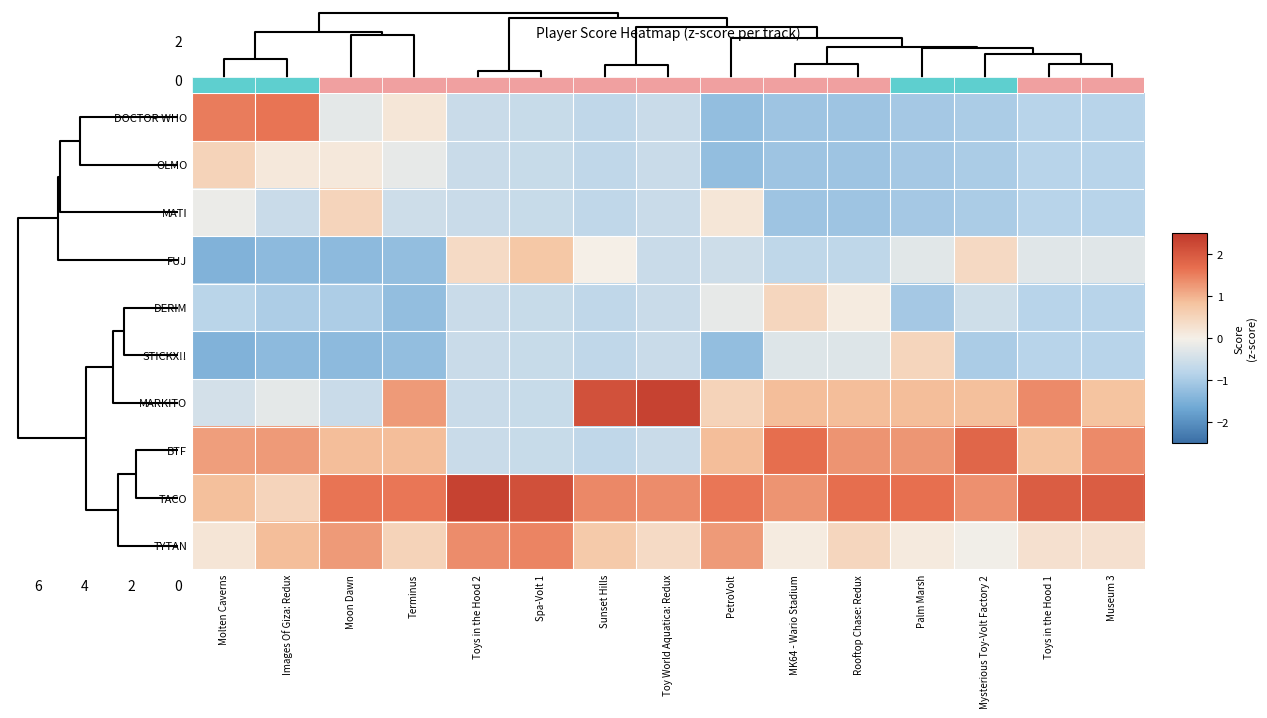

The value of DOCTOR WHO at Sunset Hills is -1.1. True or false?

False